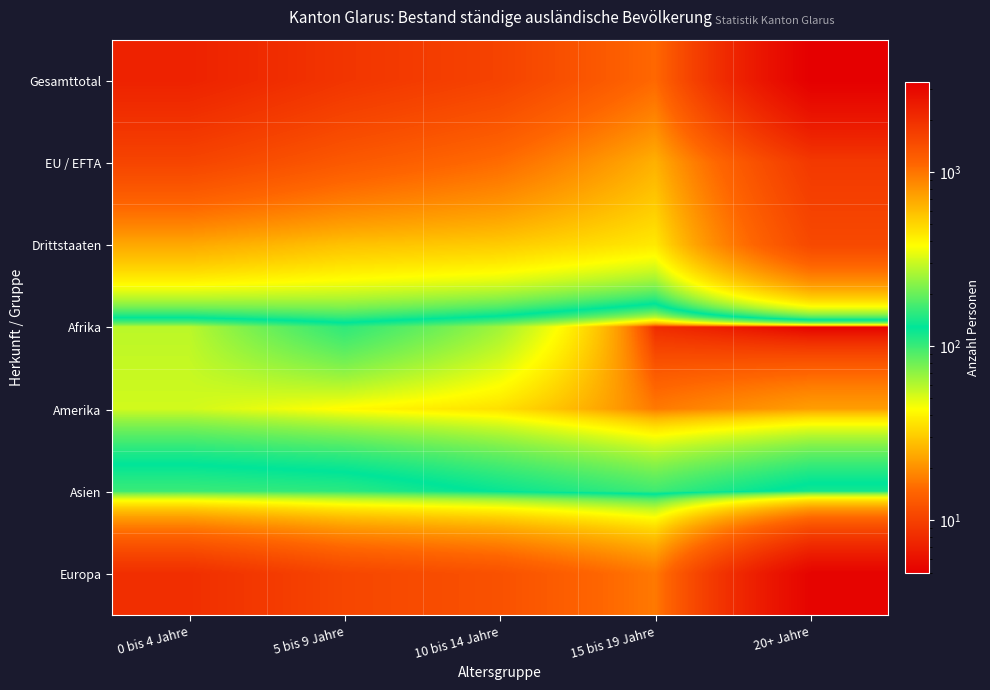

Reading right to left, transcribe all the data shown in this chart.

Gesamttotal: 20+ Jahre=3279	15 bis 19 Jahre=1088	10 bis 14 Jahre=1602	5 bis 9 Jahre=1850	0 bis 4 Jahre=2263
EU / EFTA: 20+ Jahre=1778	15 bis 19 Jahre=651	10 bis 14 Jahre=1061	5 bis 9 Jahre=1272	0 bis 4 Jahre=1572
Drittstaaten: 20+ Jahre=1501	15 bis 19 Jahre=437	10 bis 14 Jahre=541	5 bis 9 Jahre=578	0 bis 4 Jahre=691
Afrika: 20+ Jahre=5	15 bis 19 Jahre=8	10 bis 14 Jahre=65	5 bis 9 Jahre=105	0 bis 4 Jahre=58
Amerika: 20+ Jahre=22	15 bis 19 Jahre=17	10 bis 14 Jahre=35	5 bis 9 Jahre=42	0 bis 4 Jahre=53
Asien: 20+ Jahre=139	15 bis 19 Jahre=98	10 bis 14 Jahre=124	5 bis 9 Jahre=154	0 bis 4 Jahre=164
Europa: 20+ Jahre=3113	15 bis 19 Jahre=965	10 bis 14 Jahre=1377	5 bis 9 Jahre=1545	0 bis 4 Jahre=1986